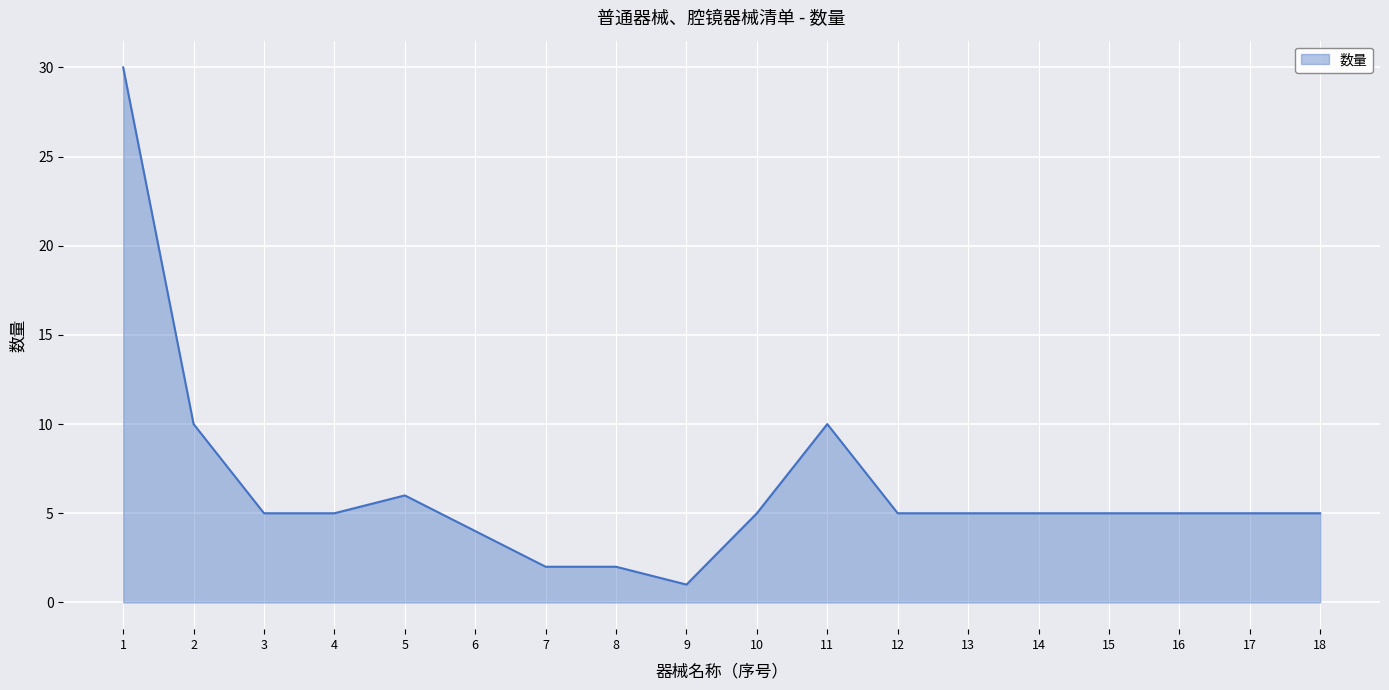

What is the difference between the maximum and minimum values?

29